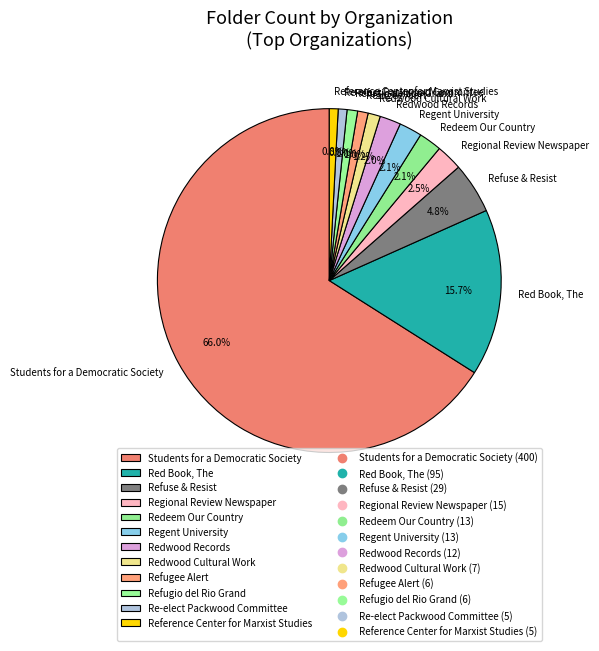

To the nearest percent, what is the difference between the Redeem Our Country and Refugio del Rio Grand slice percentages?

1%